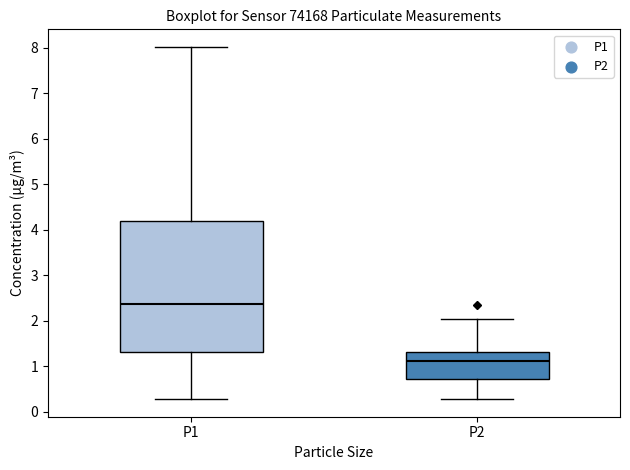

Which box is the tallest, from its lower edge to its upper edge?

P1